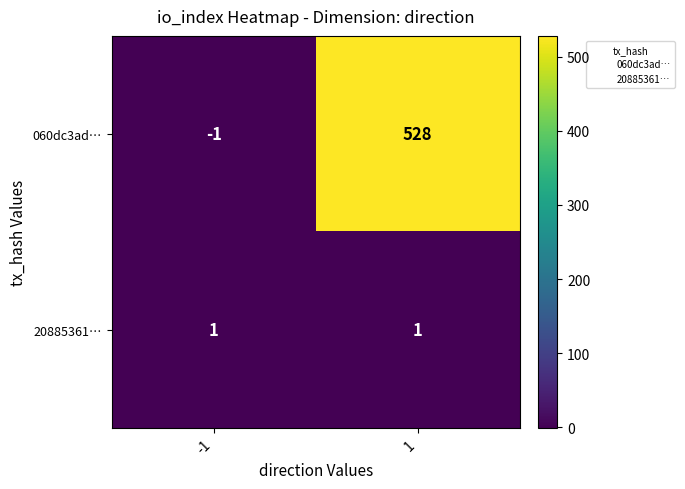

At how many categories does at least one series exceed 507?

1